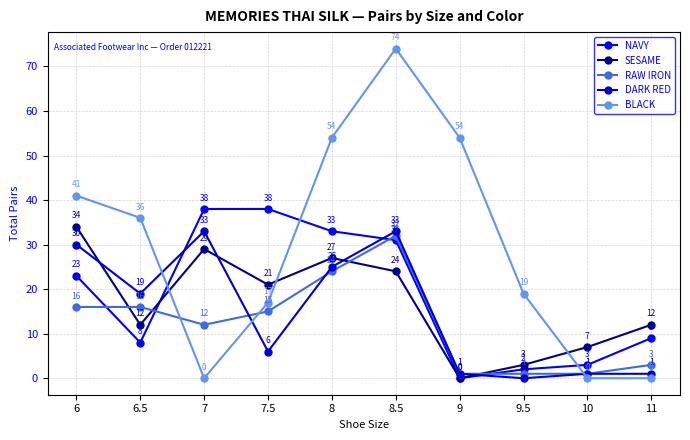

At how many categories does at least one series exceed 14?

8